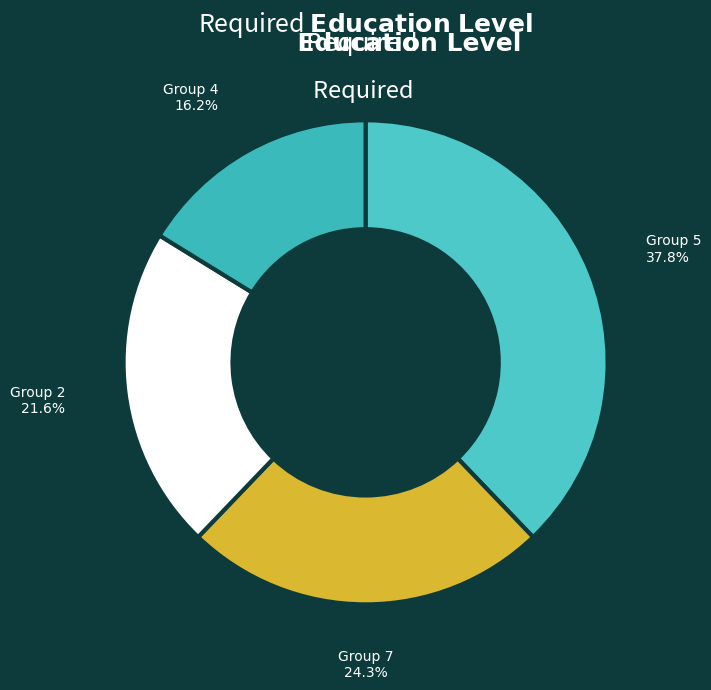

Which category has the smallest portion of the pie?

Group 4